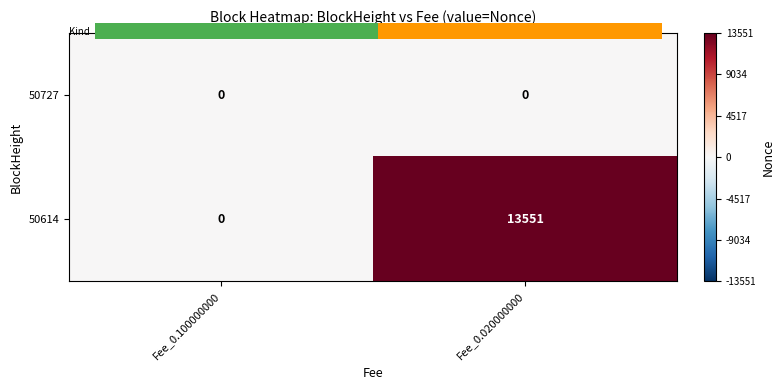

What is the sum of the 50614 values at Fee_0.020000000 and Fee_0.100000000?

13551